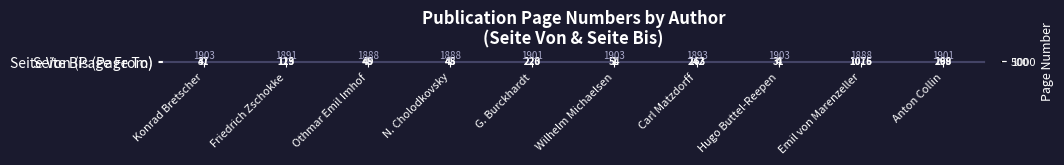

Count the number of categories in the chart.

10